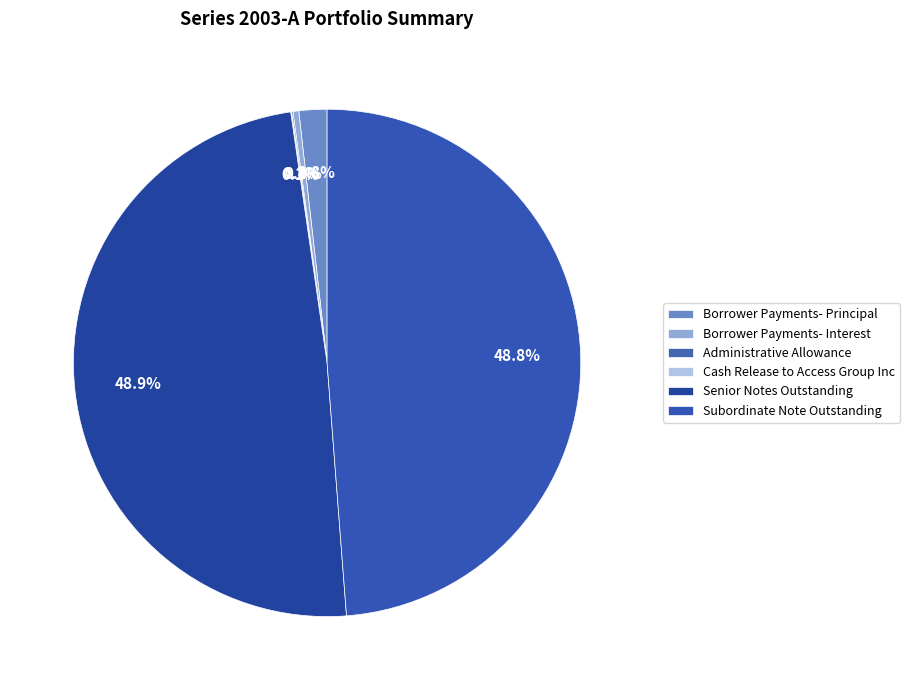

What is the smallest slice in the pie chart?

Cash Release to Access Group Inc